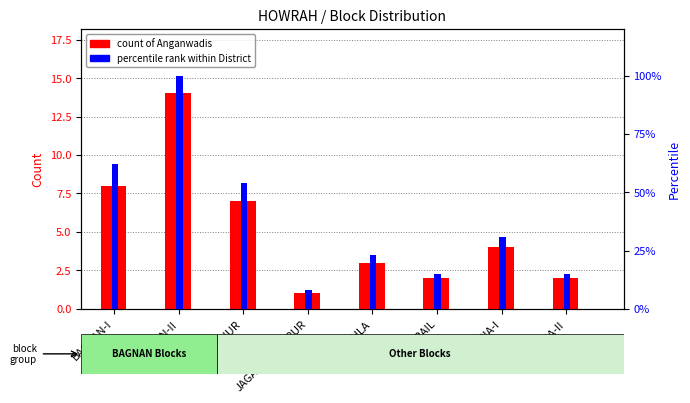

The value of percentile rank within District at DOMJUR is 15. True or false?

False